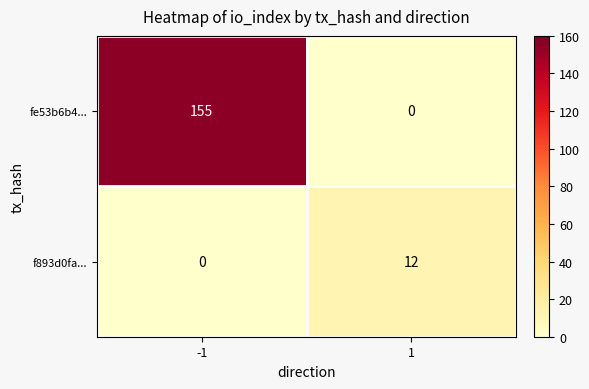

What is the approximate value of fe53b6b4... at -1, to the nearest 5?

155